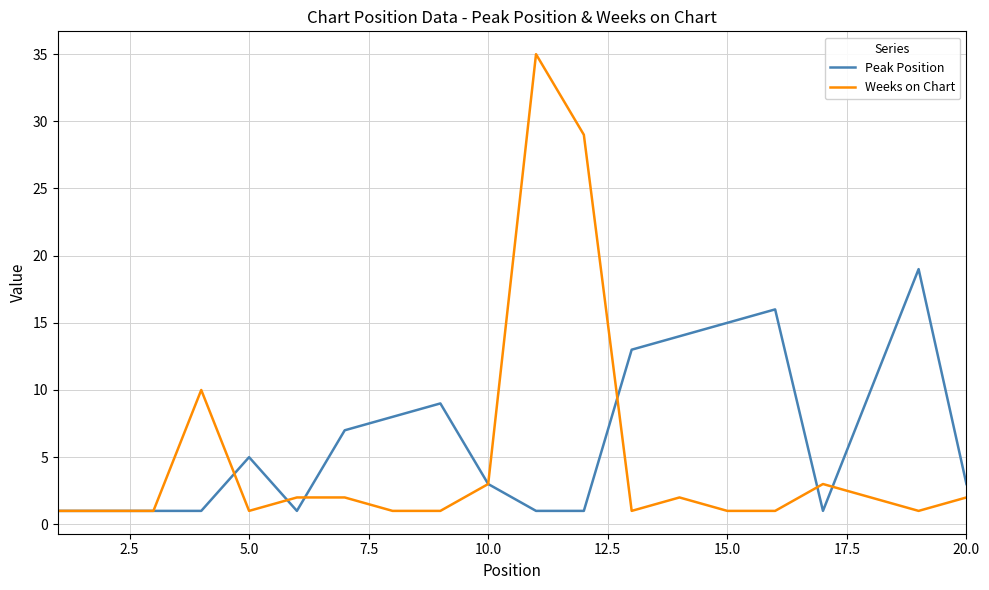

Which series has the largest total across all categories?

Peak Position